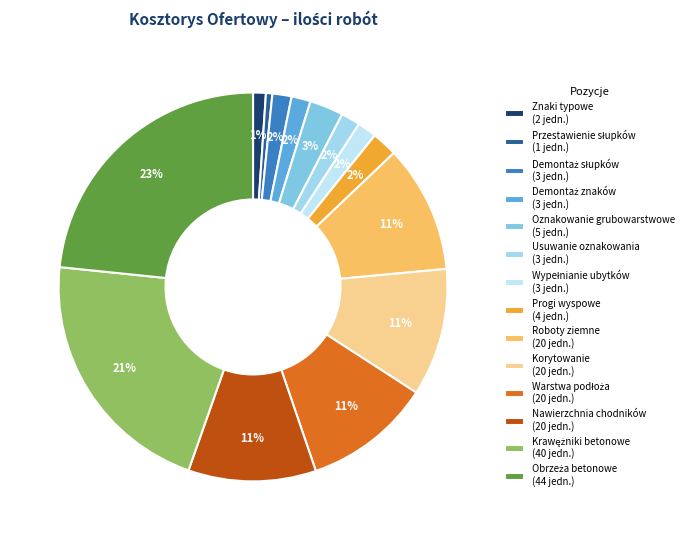

Is it true that Znaki typowe is 11% of the pie?

False